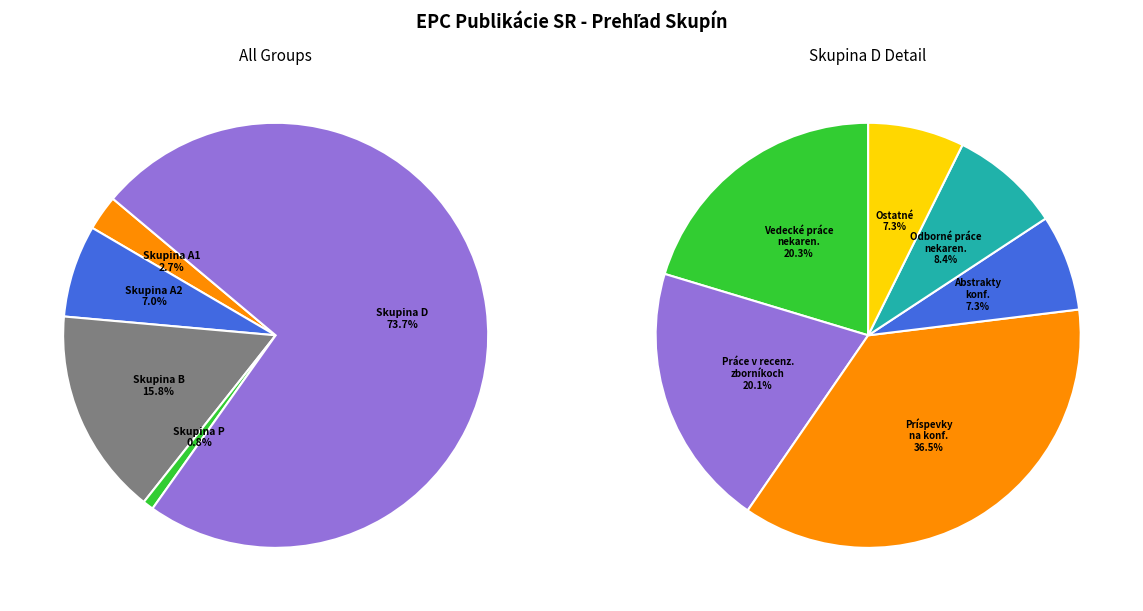

Which slice is the largest?

Skupina D